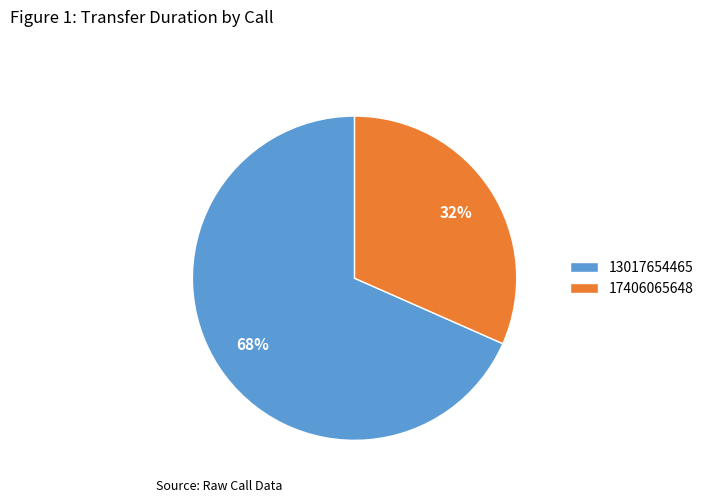

Rank the categories by value from highest to lowest.

13017654465, 17406065648